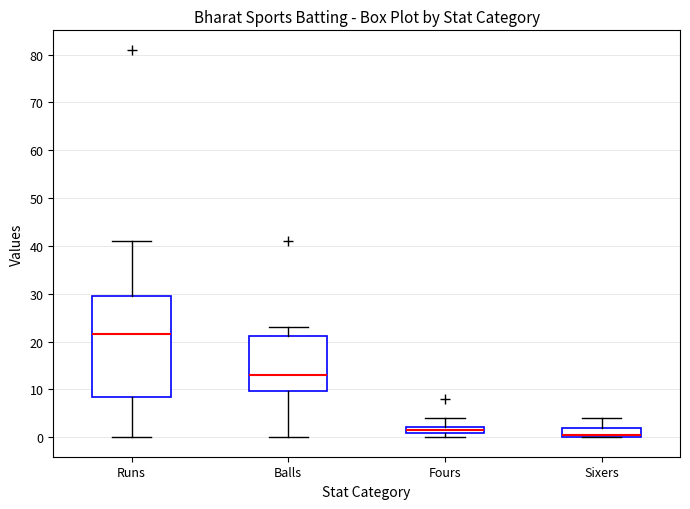

Which box is the tallest, from its lower edge to its upper edge?

Runs